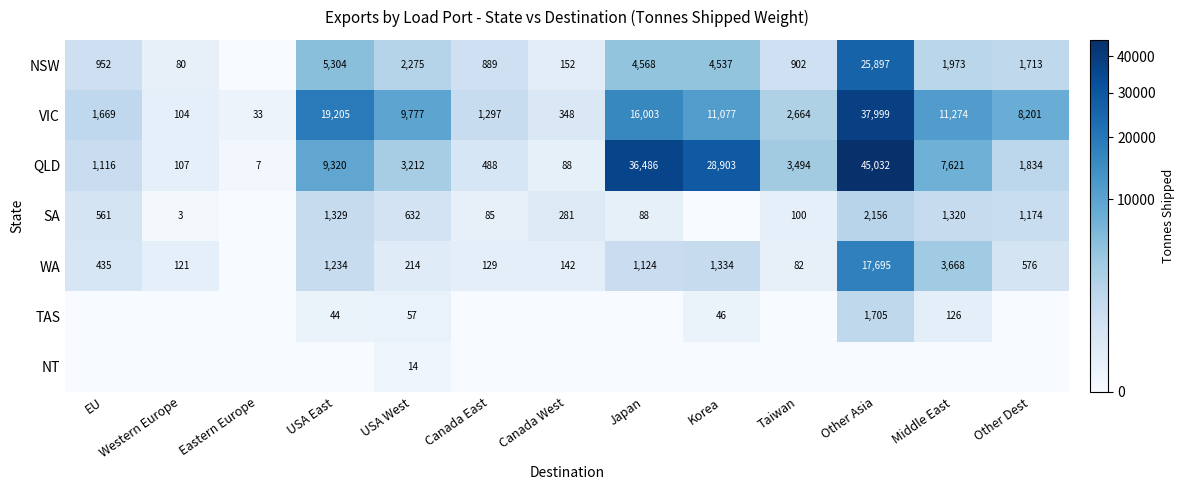

Which has a higher value, USA West or USA East?

USA East